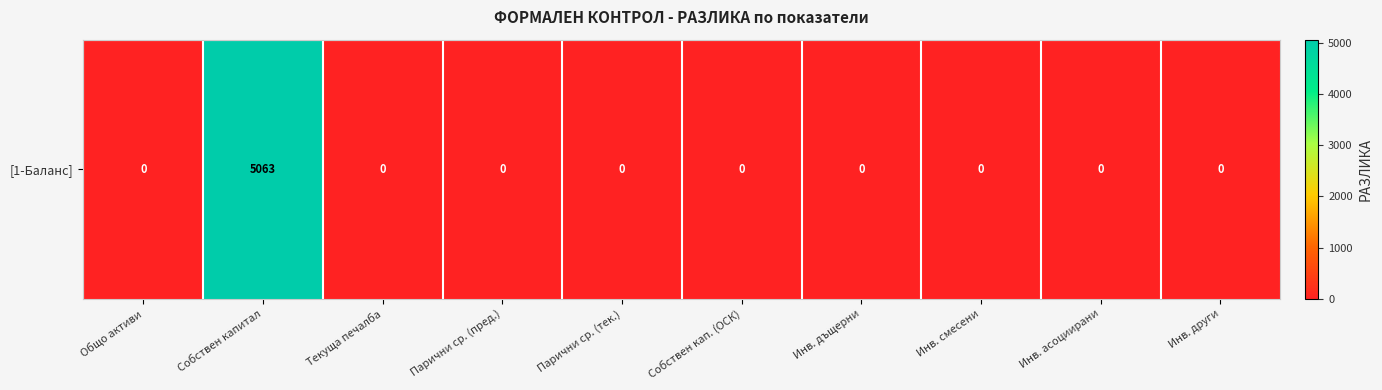

What is the greatest value displayed?

5063